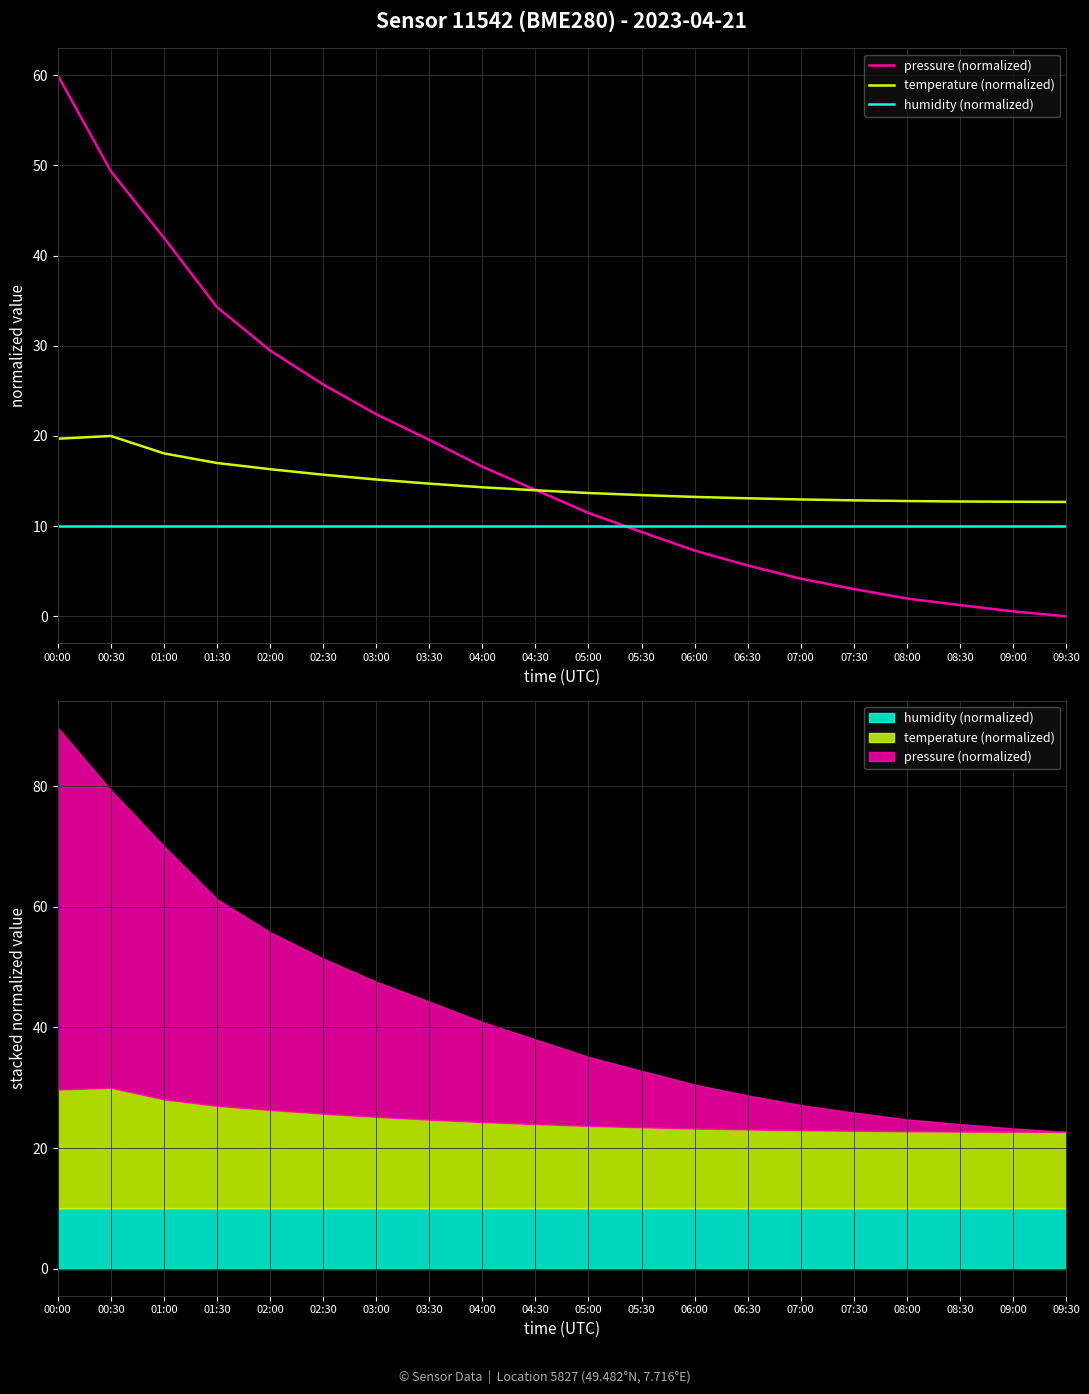

Rank the series by their maximum value, from lowest to highest.

humidity (normalized), temperature (normalized), pressure (normalized)